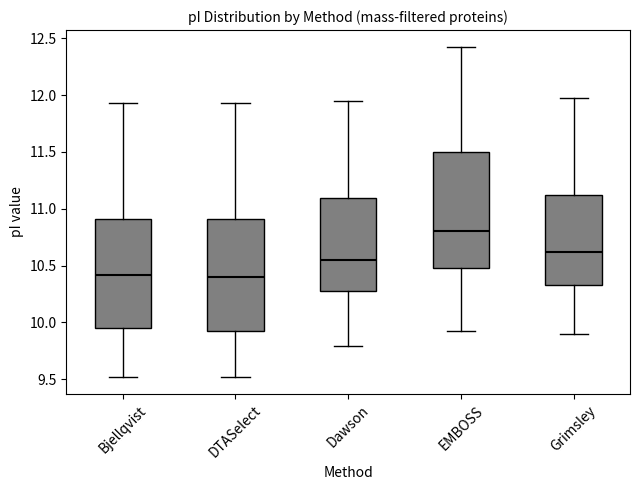

Reading left to right, transcribe this box plot: for each box, give where its median line is, the range the box spans, and where its two whiskers end, as read against the y-axis. The values are not printed on the chart, so give them approximately, as read against the axis.

Bjellqvist: median 10.40, box 9.95 to 10.90, whiskers 9.50 to 11.95
DTASelect: median 10.40, box 9.95 to 10.90, whiskers 9.50 to 11.95
Dawson: median 10.55, box 10.25 to 11.10, whiskers 9.80 to 11.95
EMBOSS: median 10.80, box 10.50 to 11.50, whiskers 9.95 to 12.45
Grimsley: median 10.60, box 10.35 to 11.15, whiskers 9.90 to 11.95